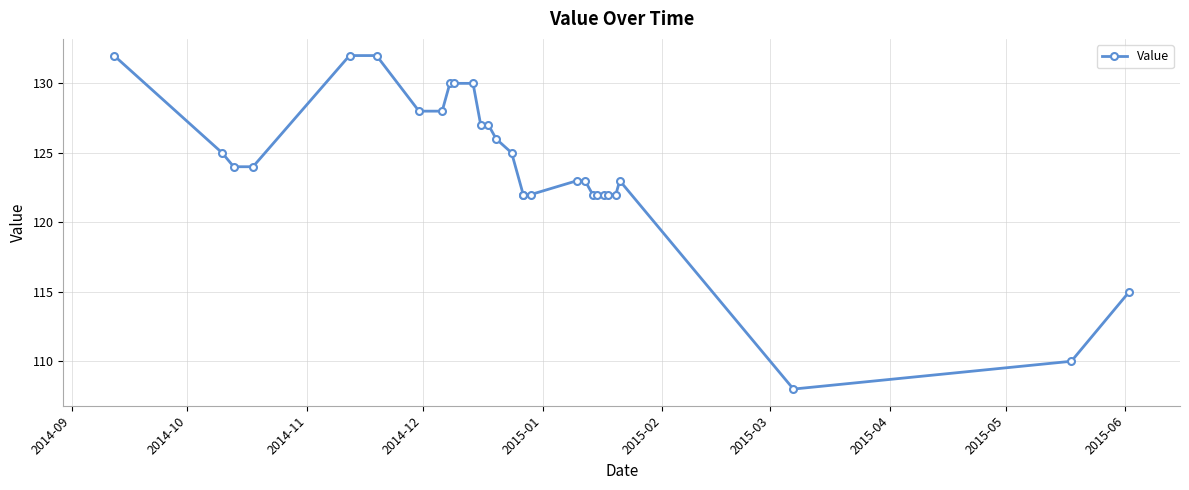

Is it true that the value at 18 is 205?

False